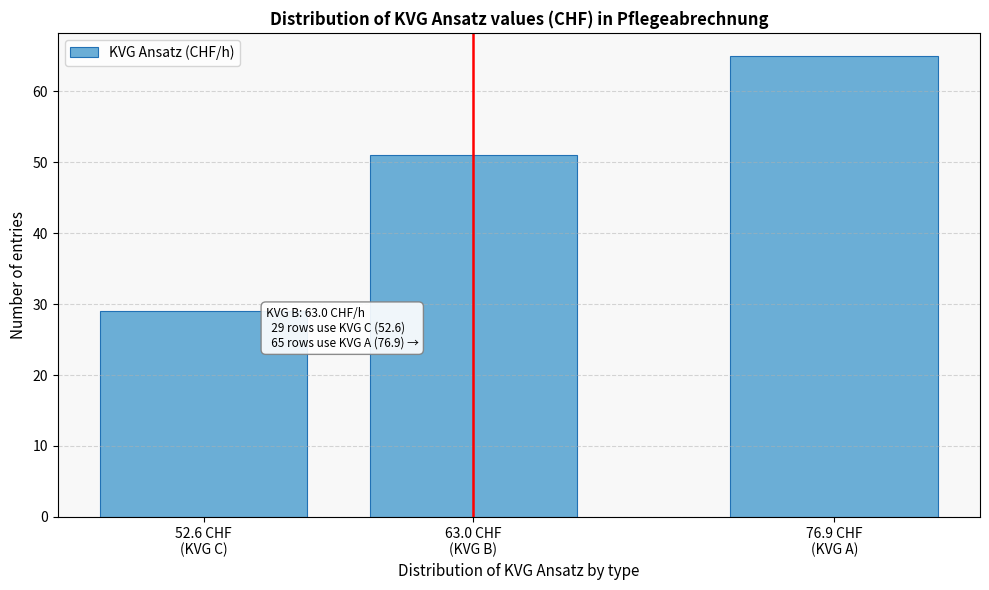

Reading right to left, extract all data points from this chart.

65	51	29